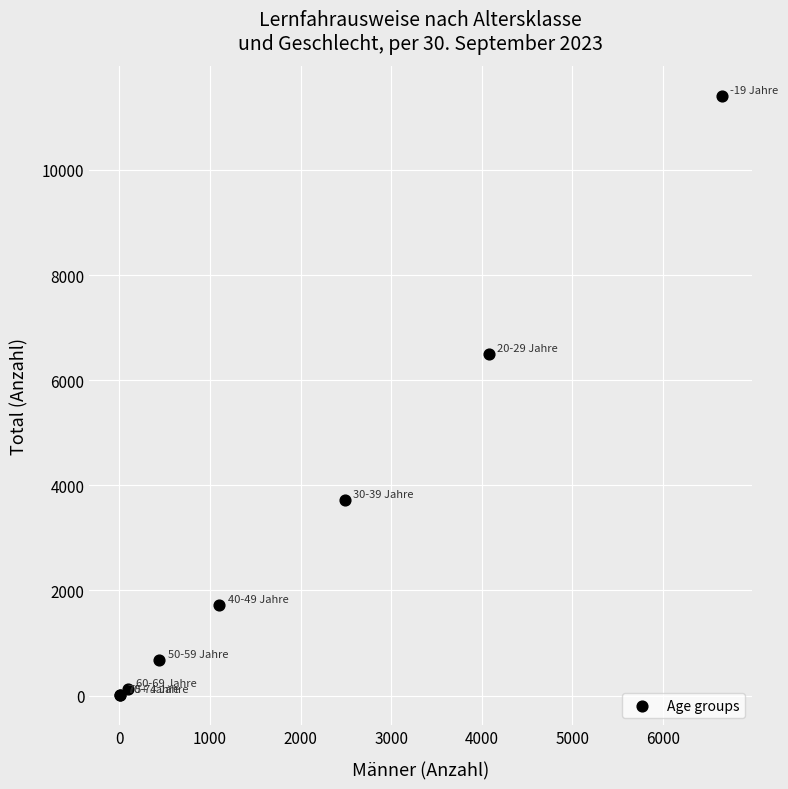

What Y value in the scatter plot is closest to 5709?

6498